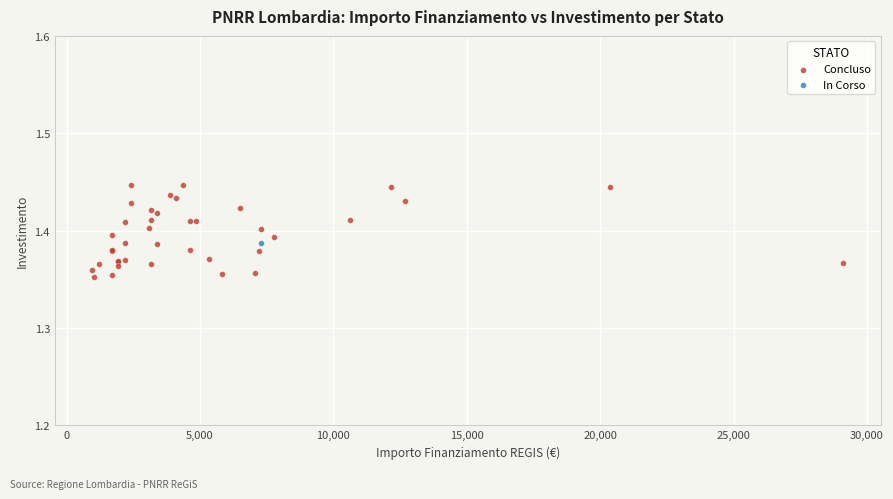

What are all the series names shown in the legend?

Concluso, In Corso